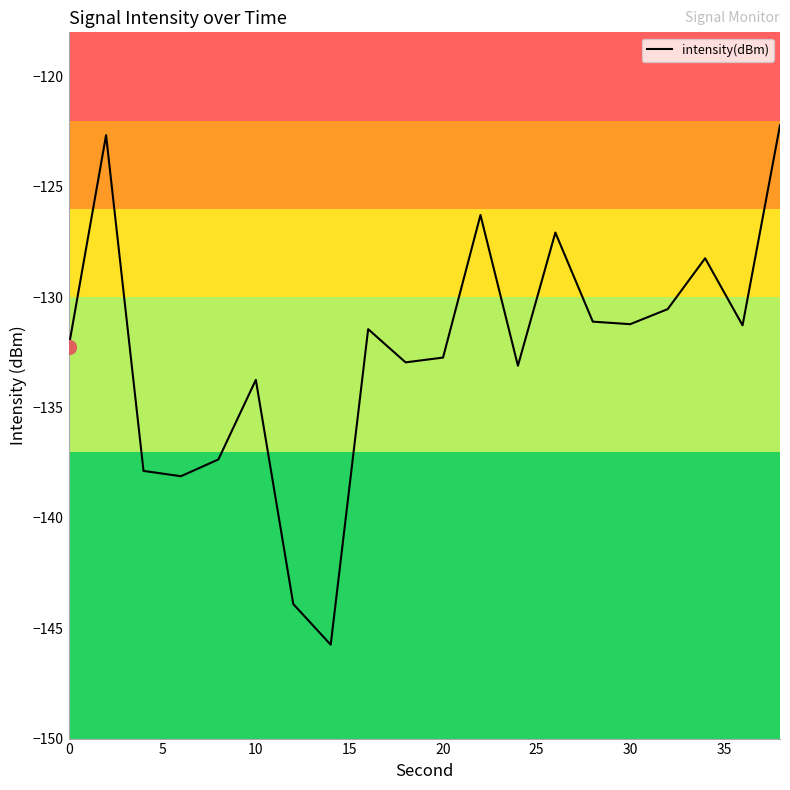

How many lines are shown in the chart?

1